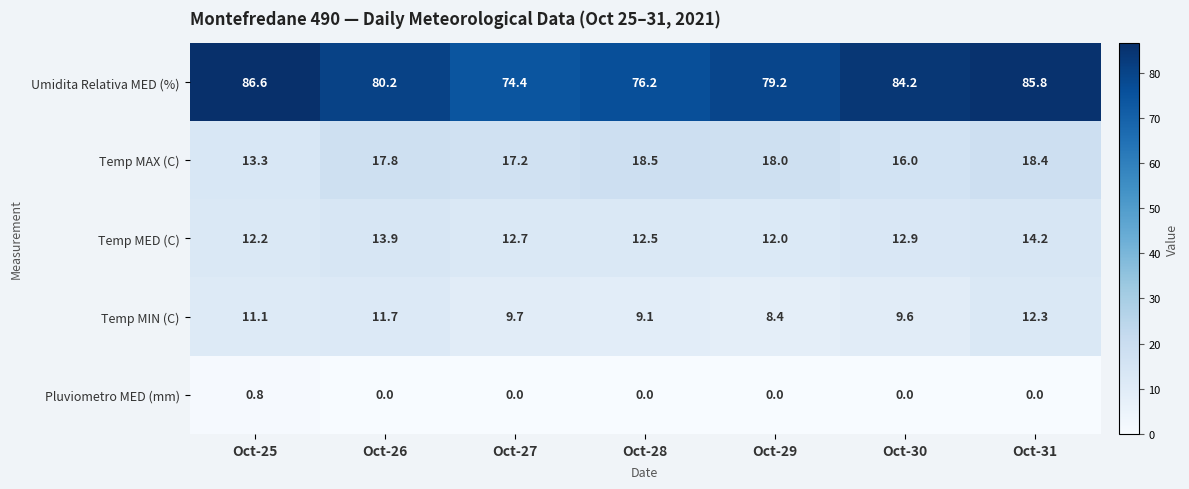

At which category is the sum across all series the highest?

Oct-31